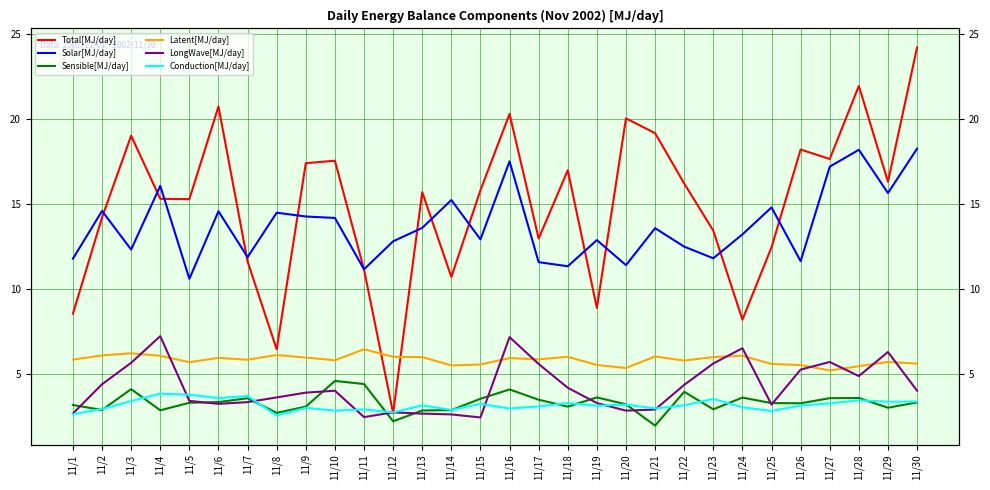

How many values in the Conduction[MJ/day] series exceed 3?

20